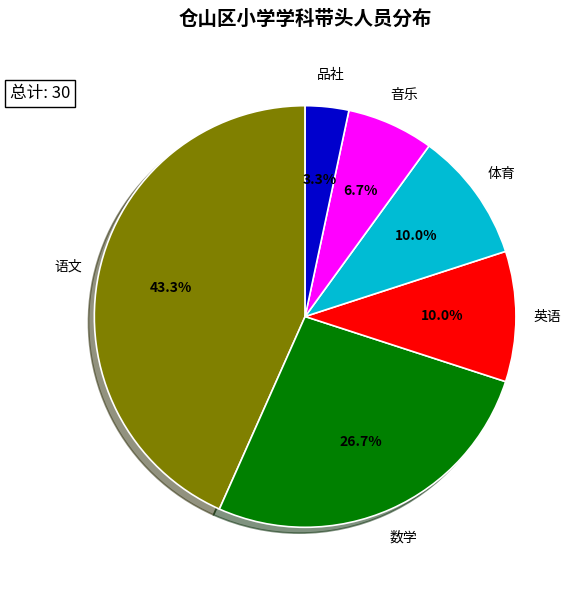

Count the number of slices in the pie.

6